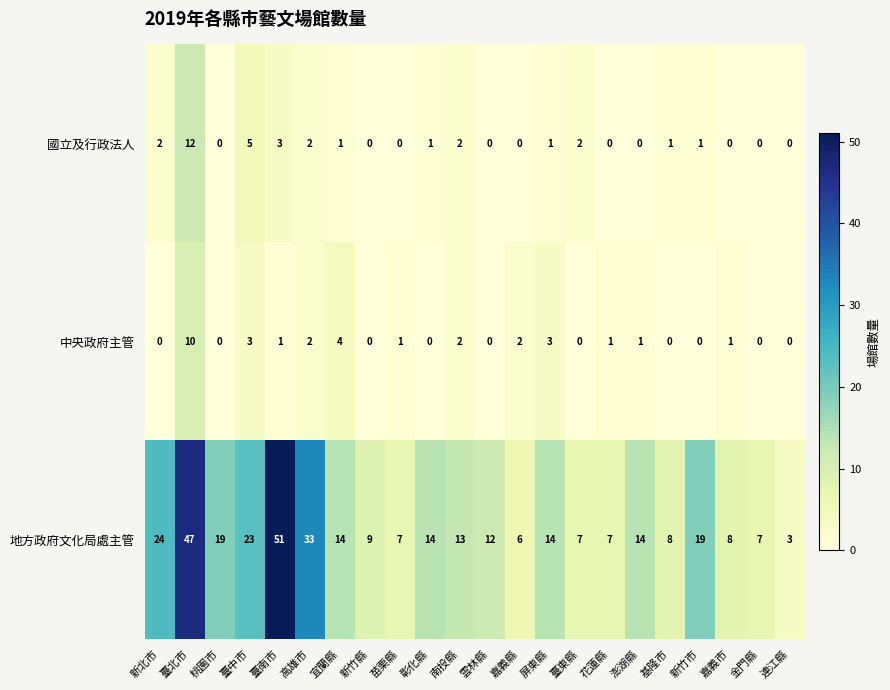

At how many categories does at least one series exceed 2?

22